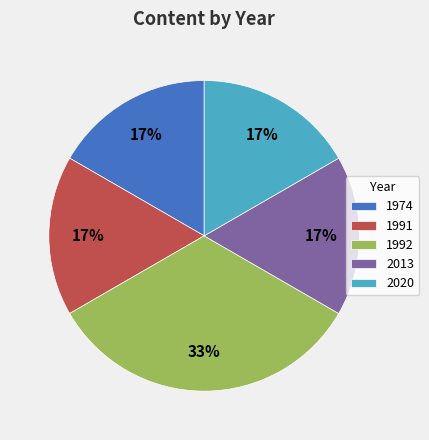

Which category has the biggest portion of the pie?

1992